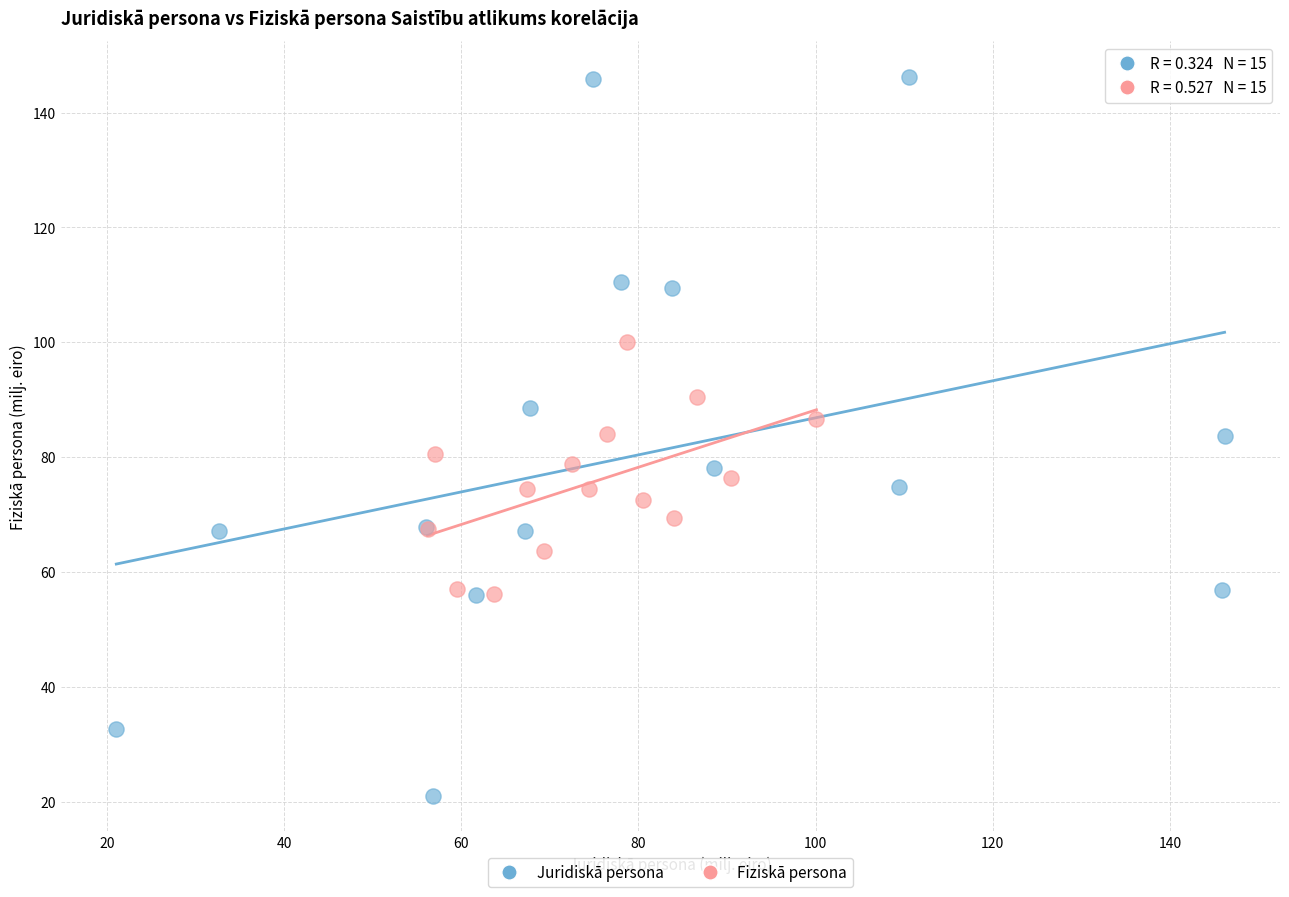

Which series has the largest Y range (max minus min)?

Juridiskā persona